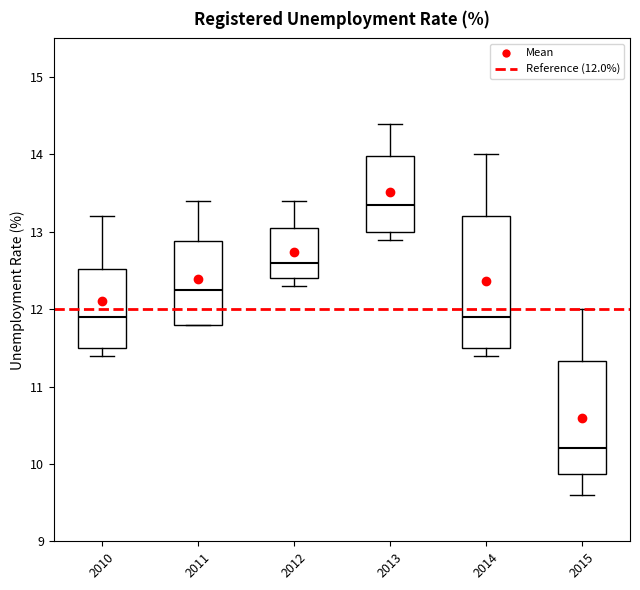

Where is the upper edge of the box at x = 2010 on the y-axis? The values are not printed on the chart, so give them approximately, as read against the axis.

12.5